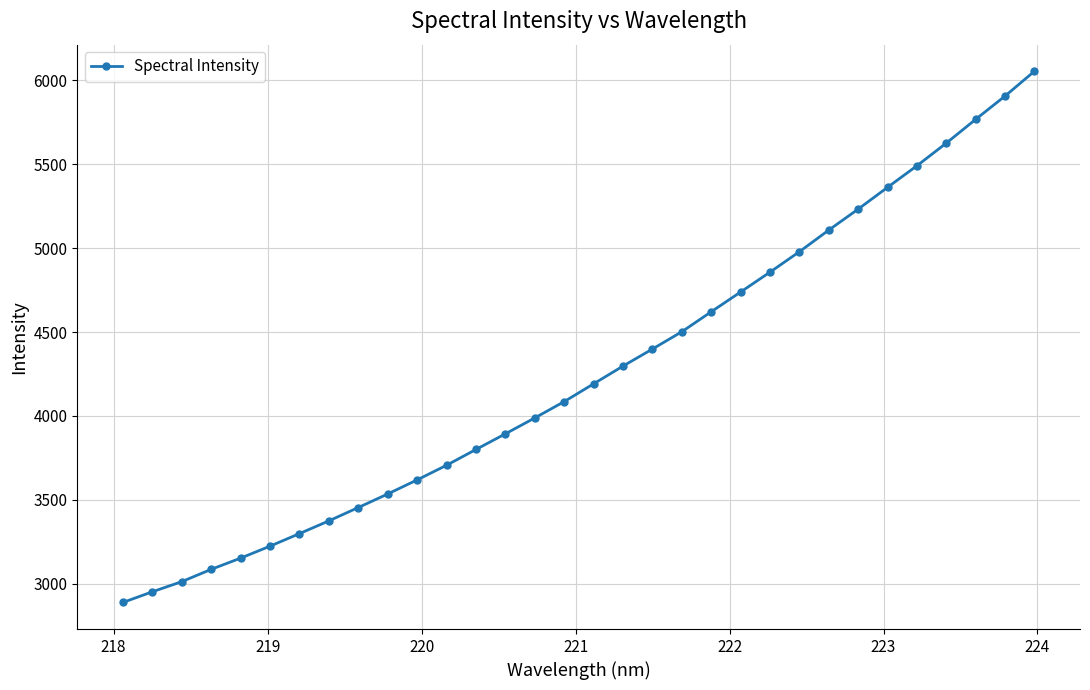

What is the difference between the second highest and second lowest values?

2953.8